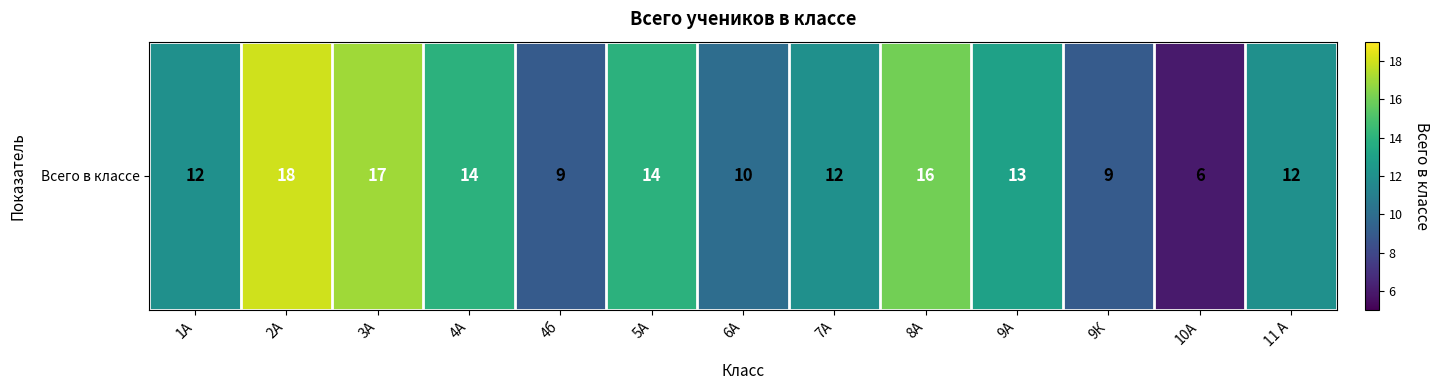

List the labels in order of value, smallest first.

10А, 4б, 9К, 6А, 1А, 7А, 11 А, 9А, 4А, 5А, 8А, 3А, 2А